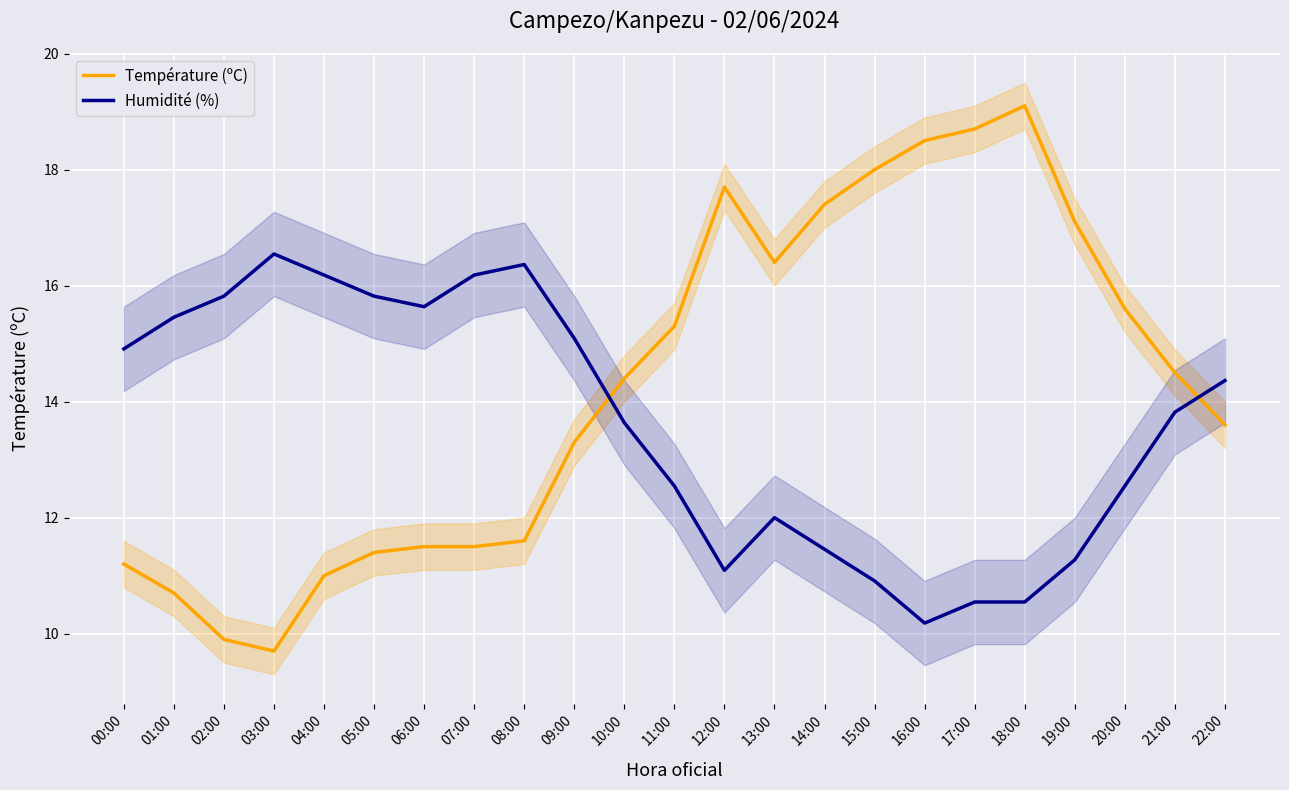

What is the sum of all Température (ºC) values?

328.1